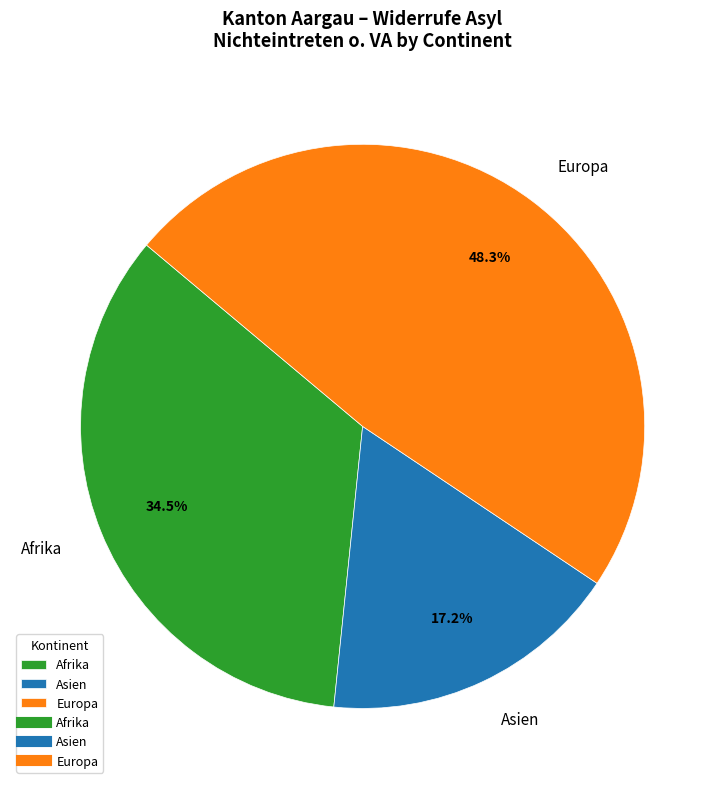

Which category has the smallest portion of the pie?

Asien